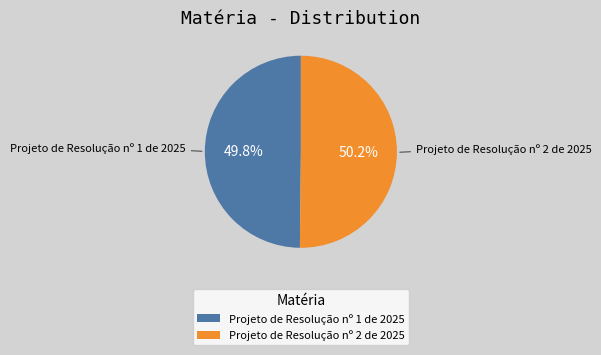

Count the number of slices in the pie.

2